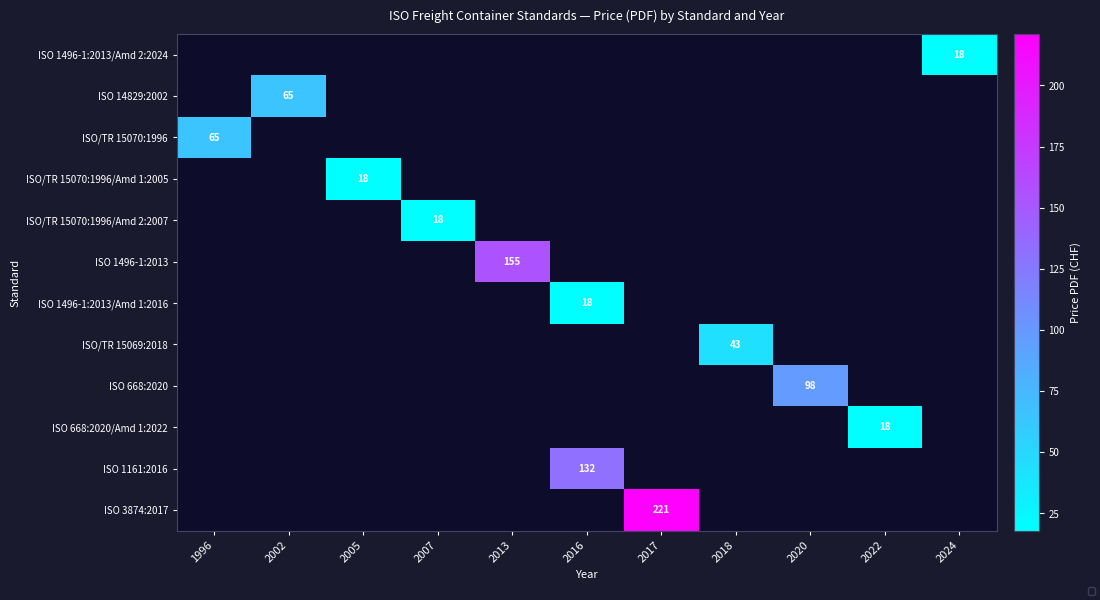

Which category has the lowest value across all series?

2024